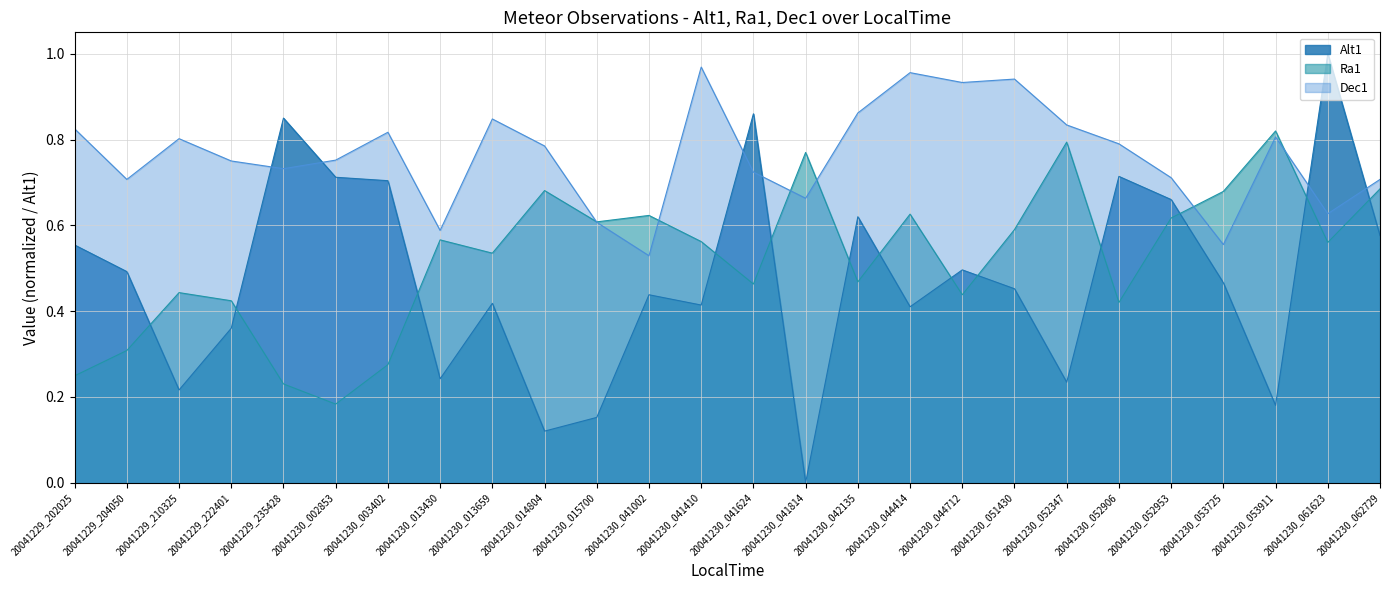

In Alt1, how many points are lower than both neighbors (excluding endpoints)?

8